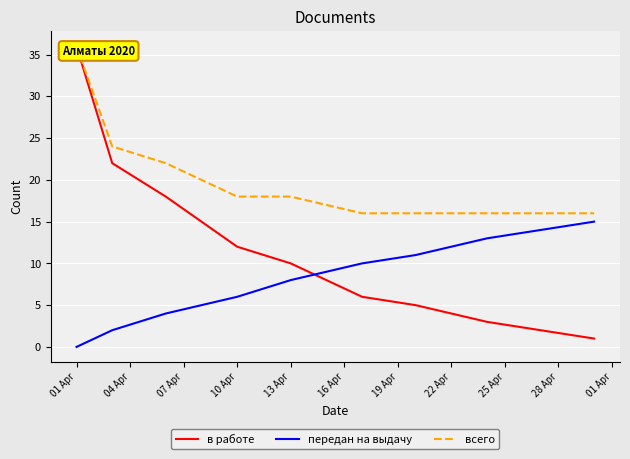

How many values in the всего series exceed 17?

6